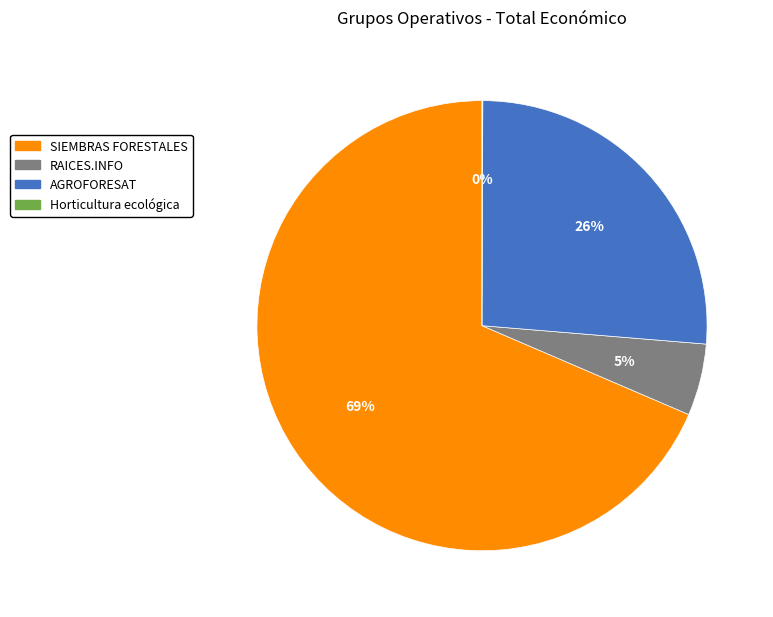

To the nearest percent, what is the average slice percentage?

25%